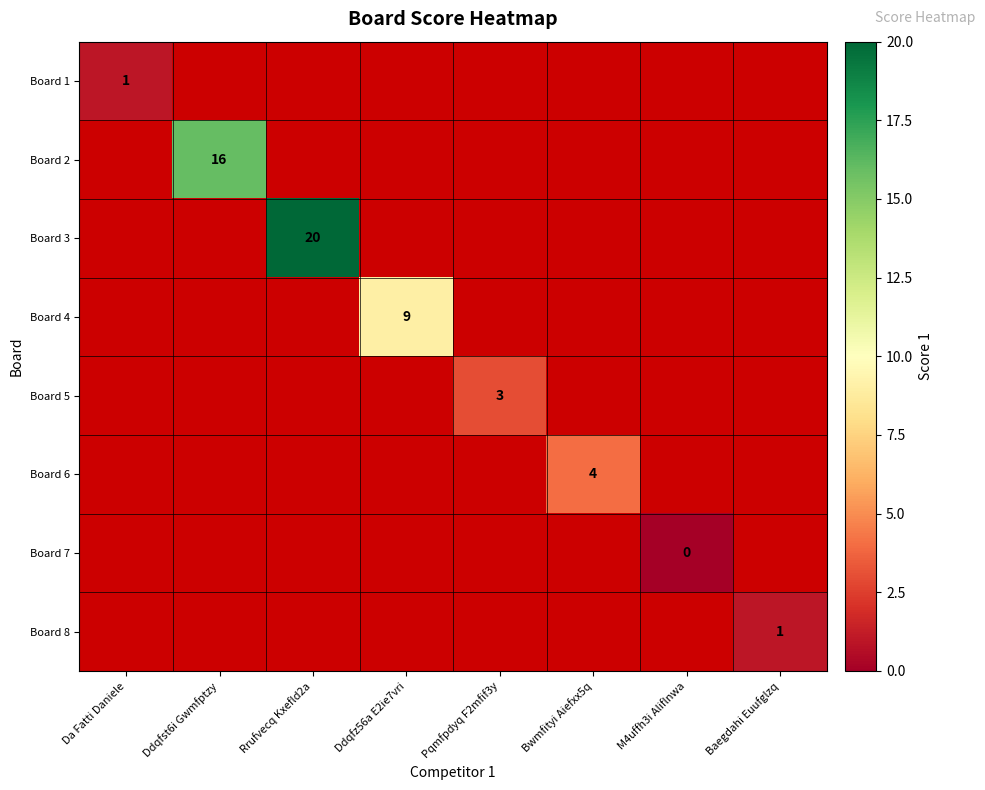

Which label corresponds to the smallest value in the chart?

M4uffh3i Aliflnwa